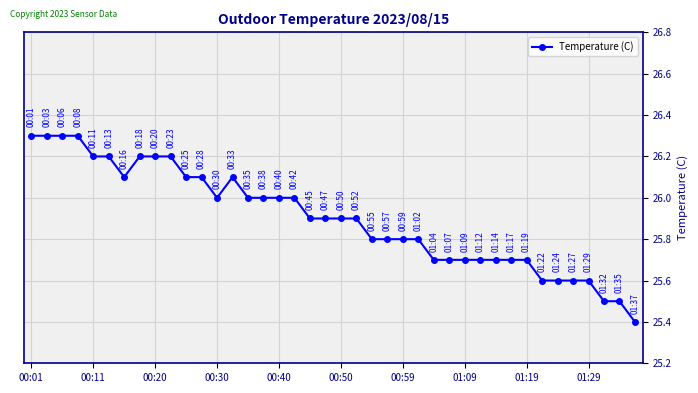

What is the value of the 5th point from the left?

26.2